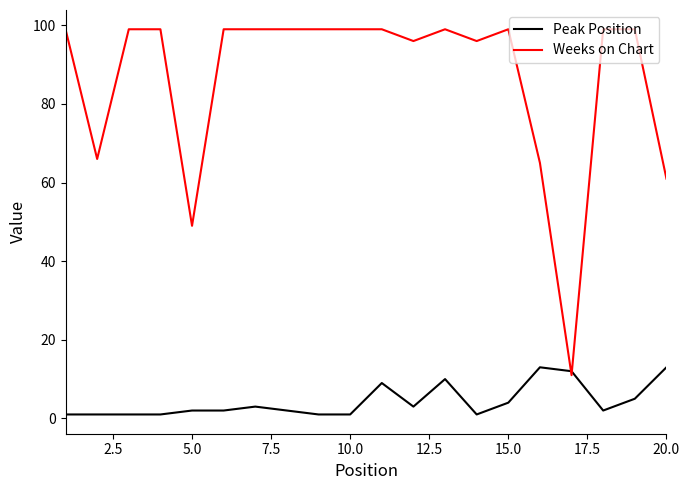

Which series has the largest total across all categories?

Weeks on Chart